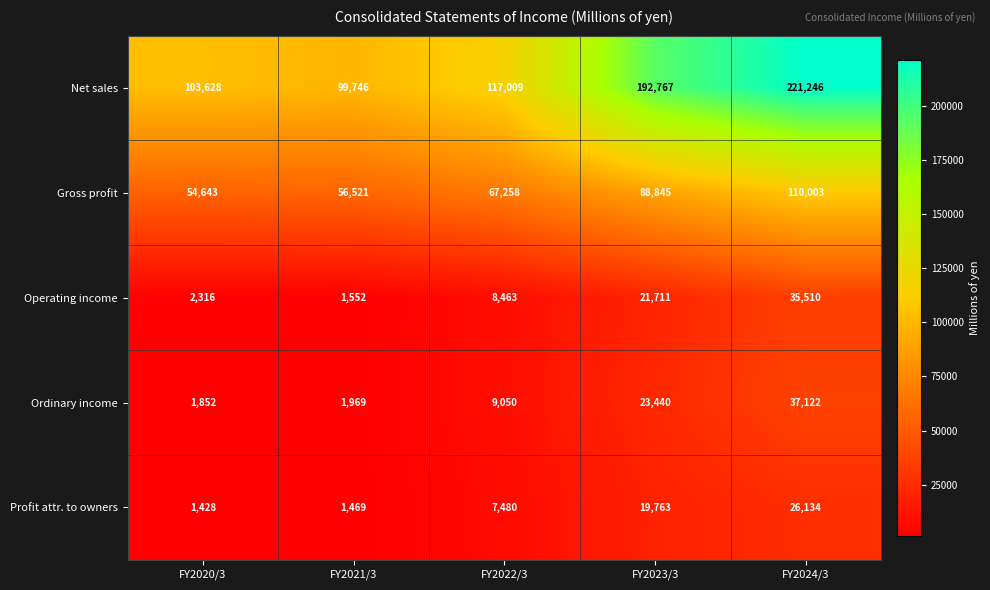

Which series has the largest total across all categories?

Net sales